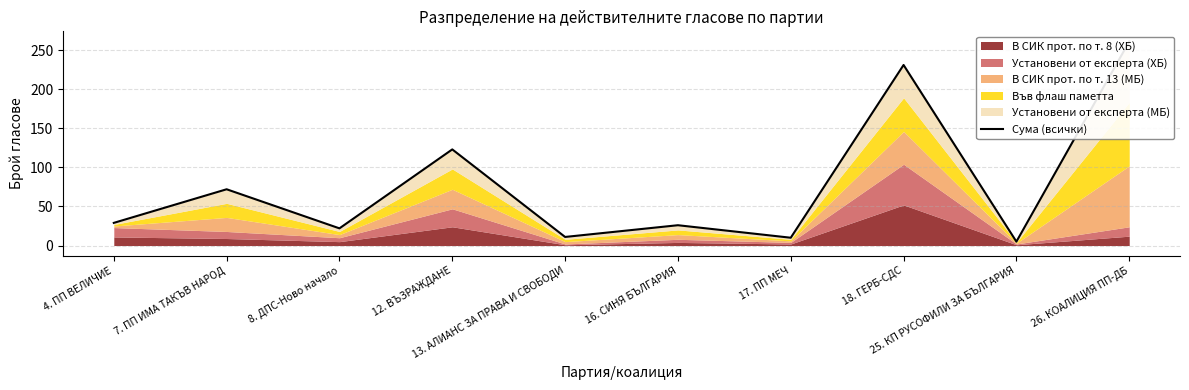

List the labels in order of value, smallest first.

25. КП РУСОФИЛИ ЗА БЪЛГАРИЯ, 17. ПП МЕЧ, 13. АЛИАНС ЗА ПРАВА И СВОБОДИ, 8. ДПС-Ново начало, 16. СИНЯ БЪЛГАРИЯ, 4. ПП ВЕЛИЧИЕ, 7. ПП ИМА ТАКЪВ НАРОД, 12. ВЪЗРАЖДАНЕ, 18. ГЕРБ-СДС, 26. КОАЛИЦИЯ ПП-ДБ